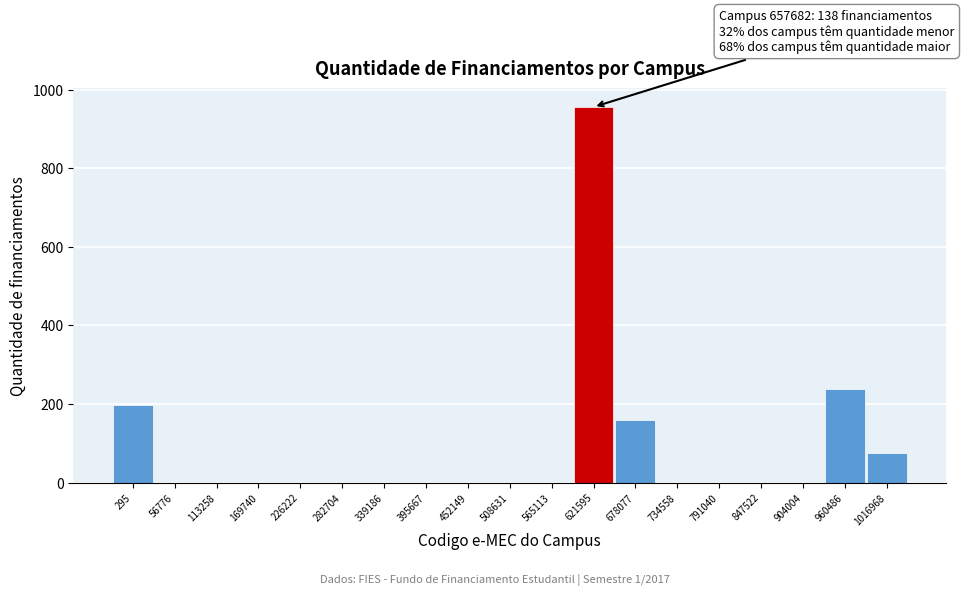

Reading left to right, list all the values displayed in this chart.

295=198	56776=0	113258=0	169740=0	226222=0	282704=0	339186=0	395667=0	452149=0	508631=0	565113=0	621595=956	678077=158	734558=0	791040=0	847522=0	904004=0	960486=239	1016968=74